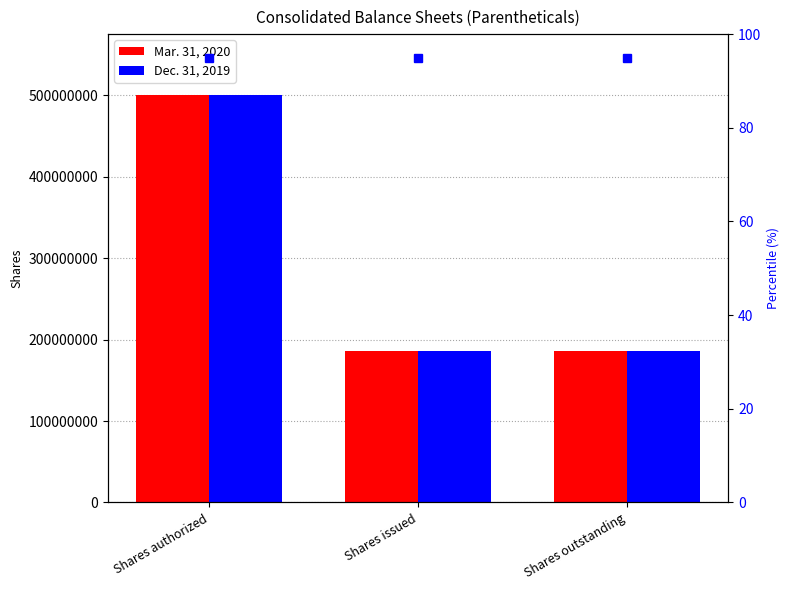

Which has a higher value, Shares authorized or Shares issued?

Shares authorized